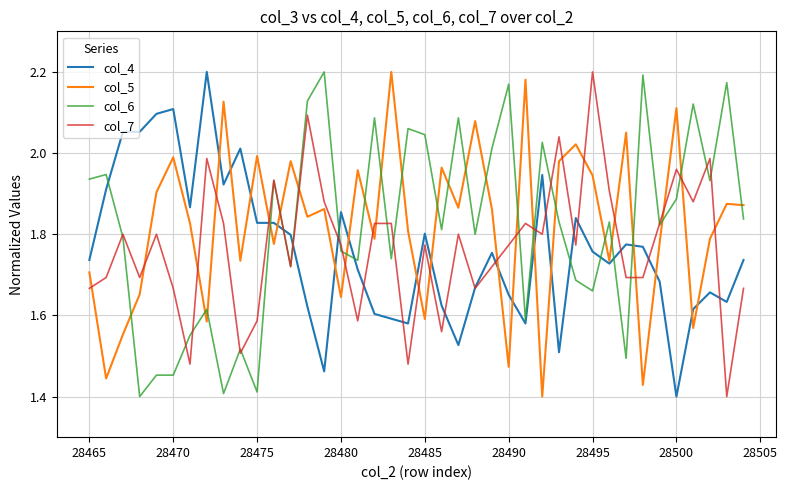

How many times do col_6 and col_5 cross each other?

23